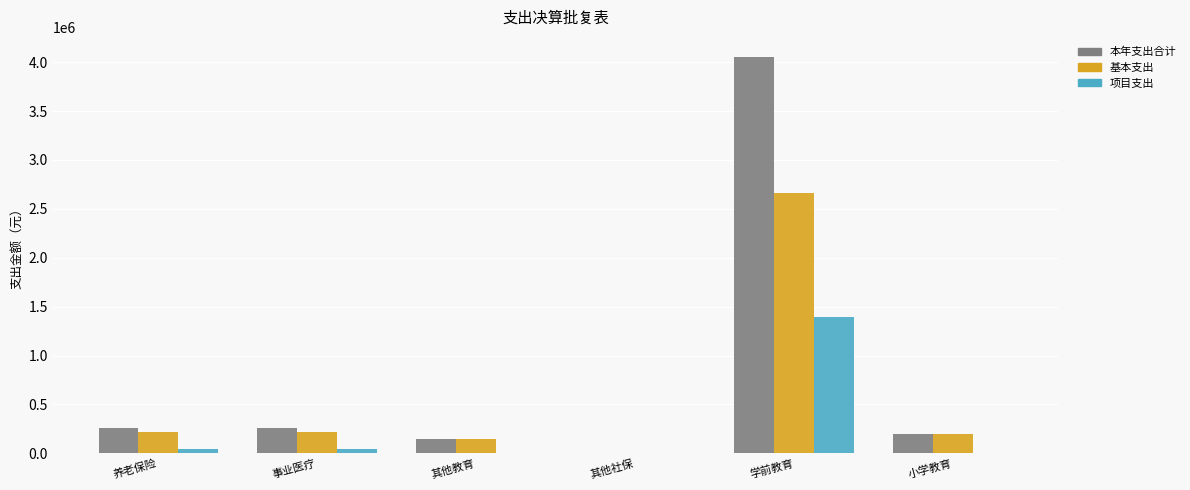

Which series has the largest total across all categories?

本年支出合计